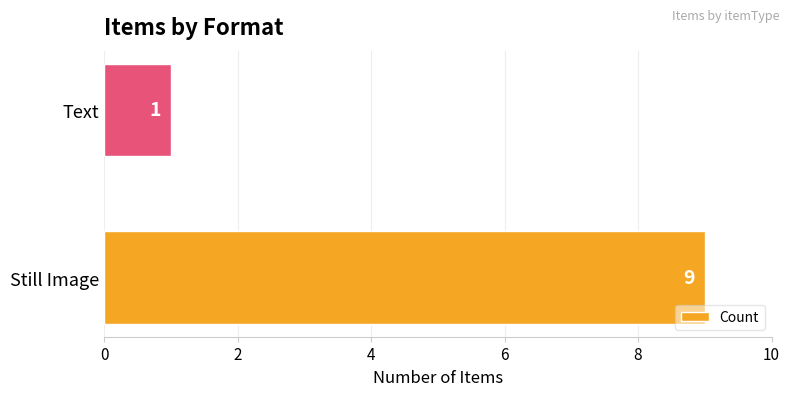

True or false: the data shows 1 at Text.

True